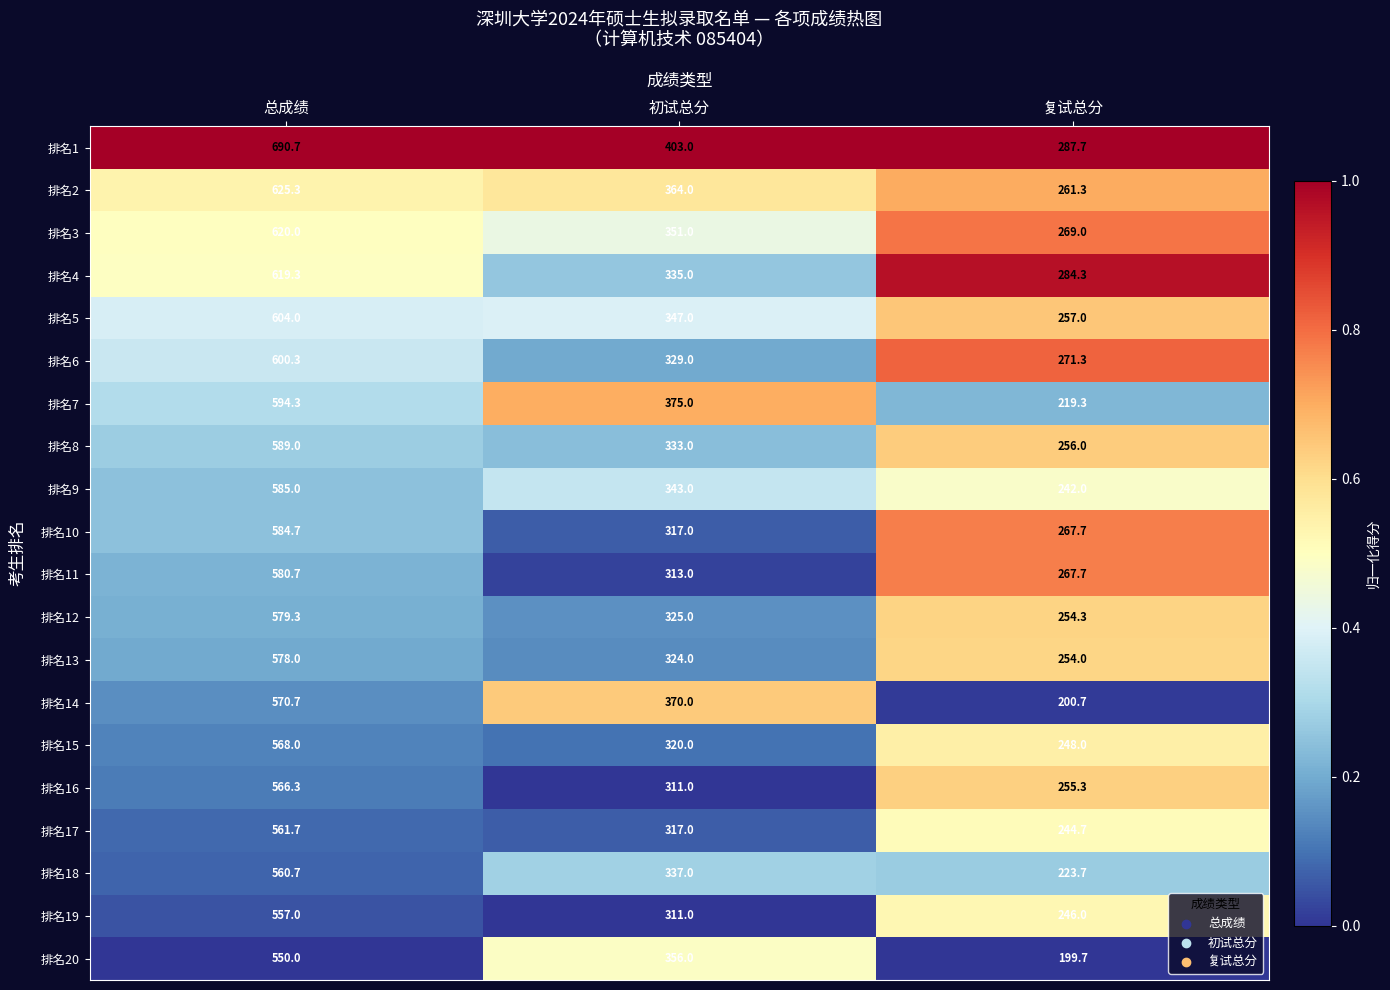

What is the sum of the 排名18 values at 总成绩 and 初试总分?

897.7